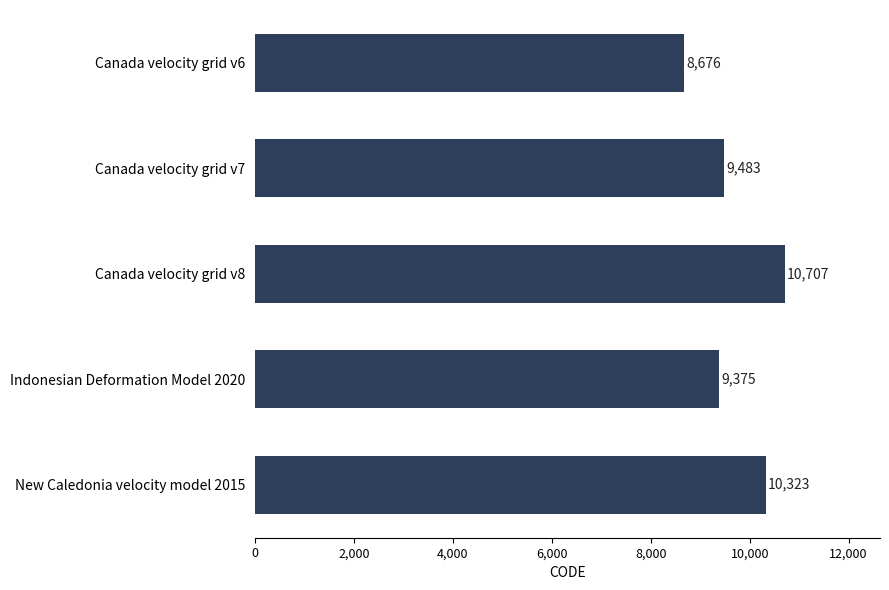

The value at New Caledonia velocity model 2015 is 10323. True or false?

True